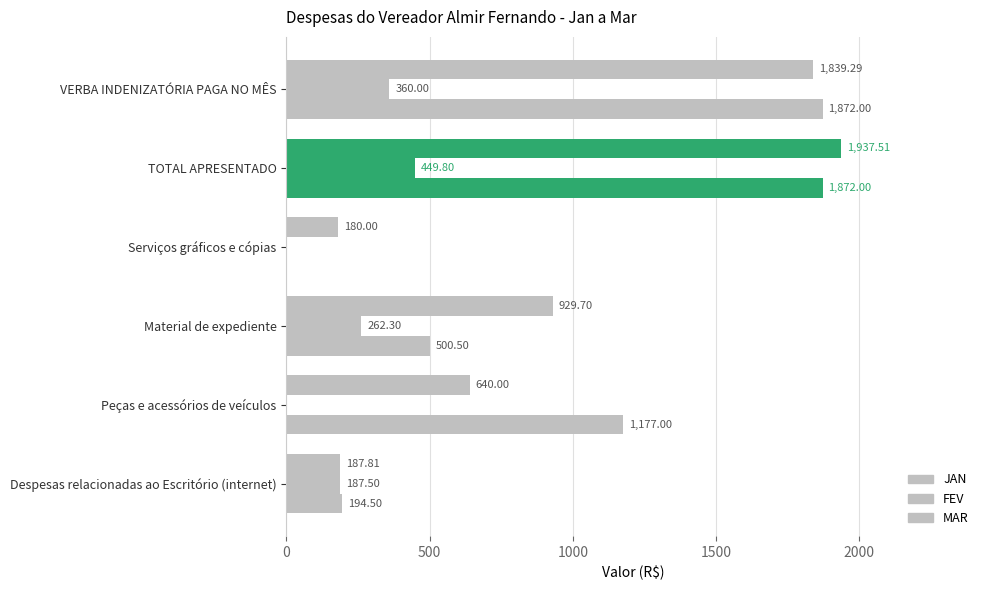

Reading right to left, what are all the values shown in this chart?

JAN: 1839.3	1937.5	180.0	929.7	640.0	187.8
FEV: 360.0	449.8	0.0	262.3	0.0	187.5
MAR: 1872.0	1872.0	0.0	500.5	1177.0	194.5